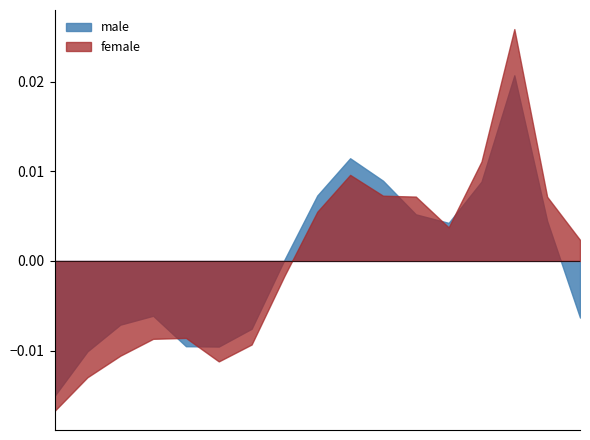

List the series in order of their peak value, highest first.

female, male